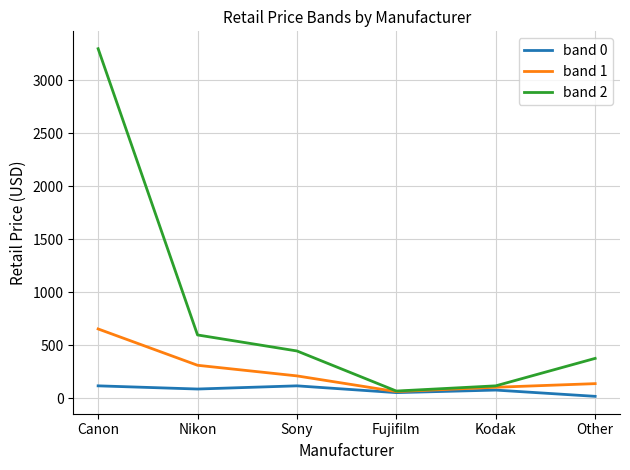

Which label corresponds to the smallest value in the chart?

Other